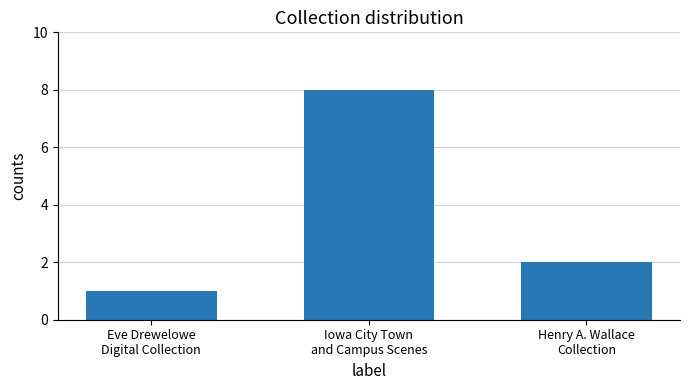

Reading right to left, extract all data points from this chart.

2	8	1